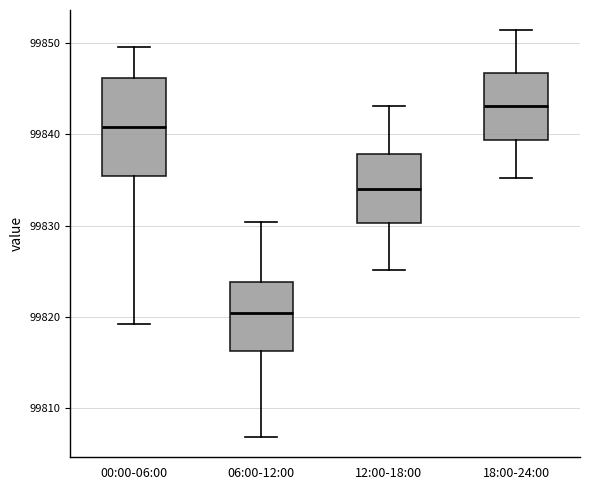

Where is the upper edge of the box for 00:00-06:00 on the y-axis? The values are not printed on the chart, so give them approximately, as read against the axis.

99846